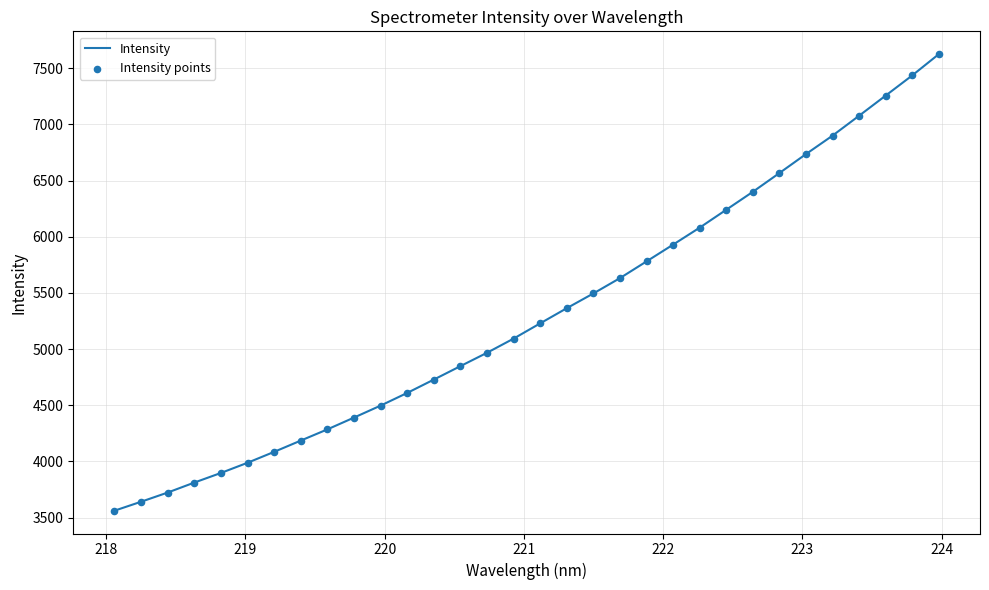

What is the minimum value shown in the chart?

3560.9